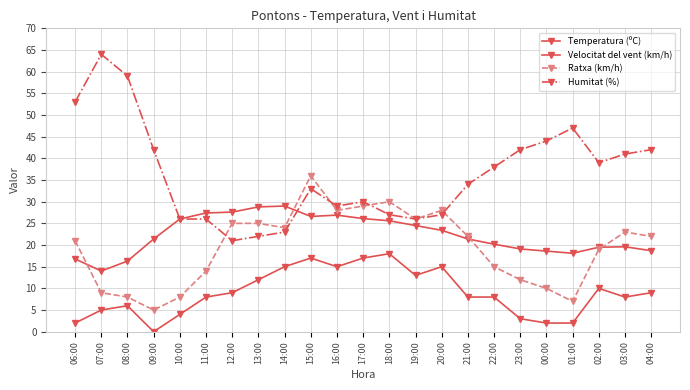

How many values in the Temperatura (ºC) series are below 21?

10